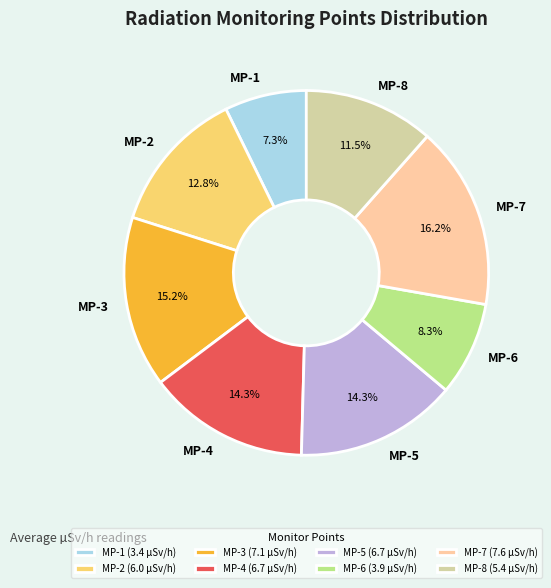

The MP-4 slice represents 26% of the pie. True or false?

False